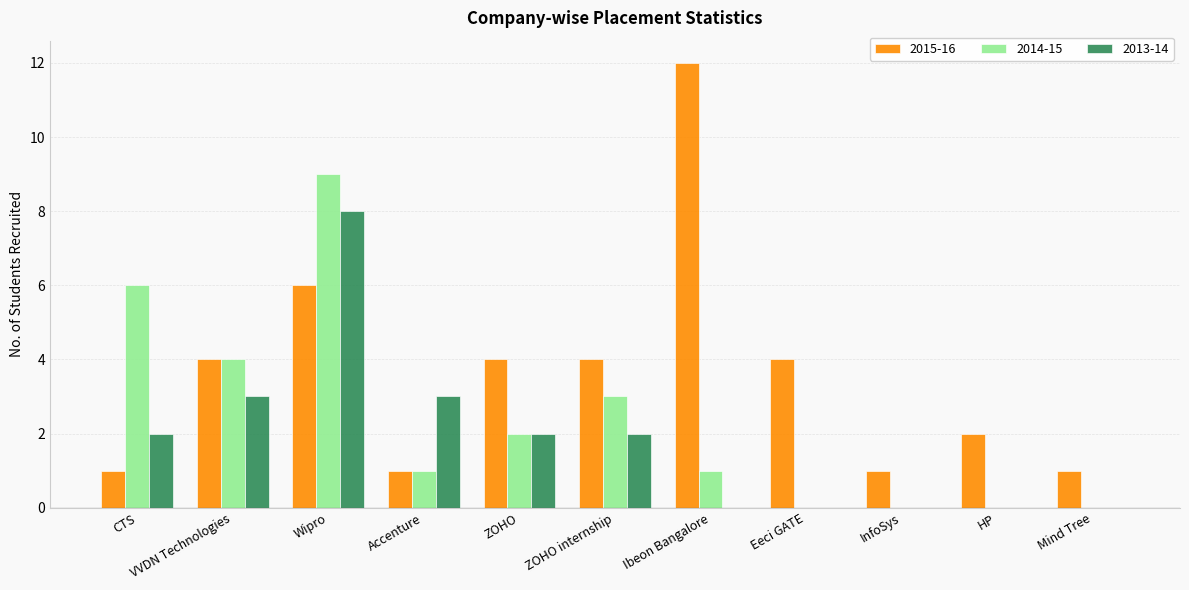

What is the maximum value for 2014-15?

9